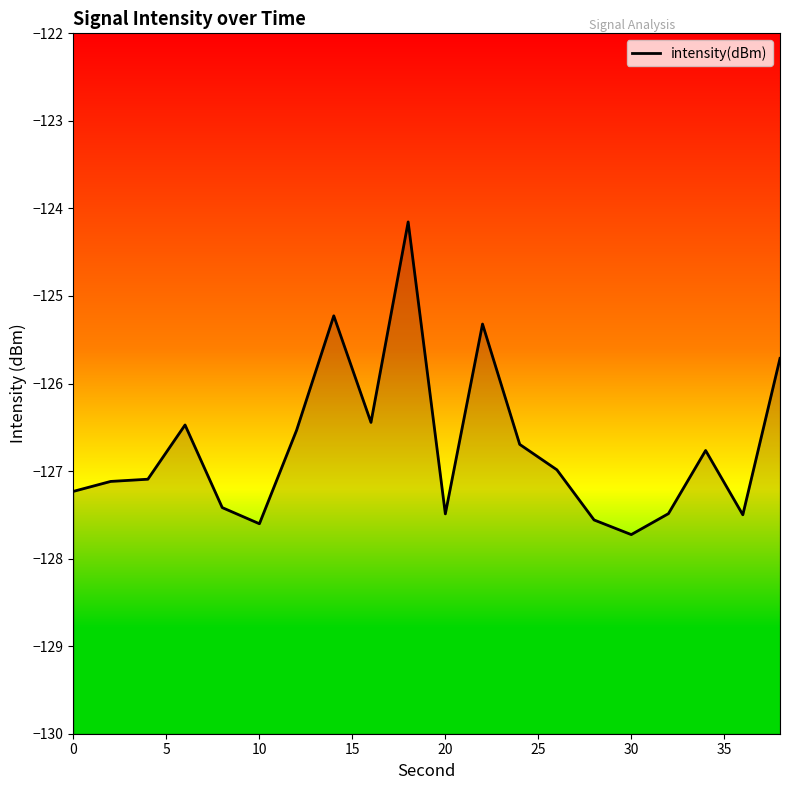

The chart shows a value of -127.7 at 30. True or false?

True